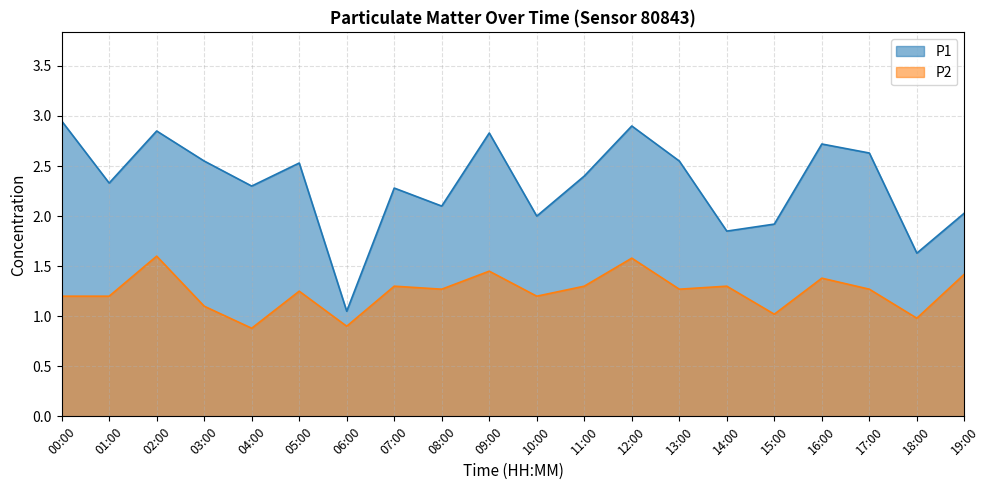

In P1, how many points are lower than both neighbors (excluding endpoints)?

7